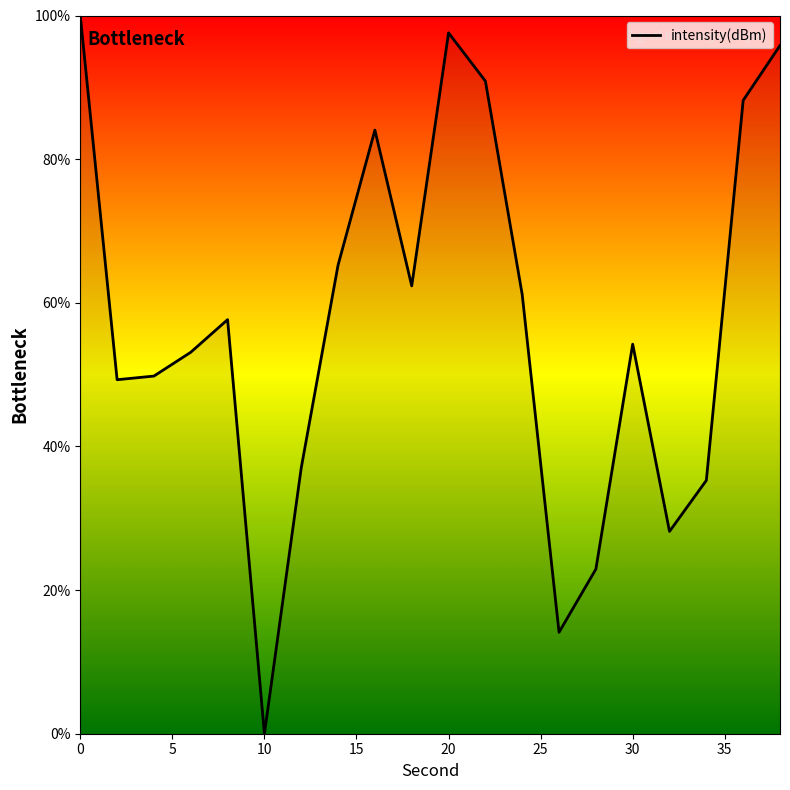

What is the difference between the maximum and minimum values?

100.0